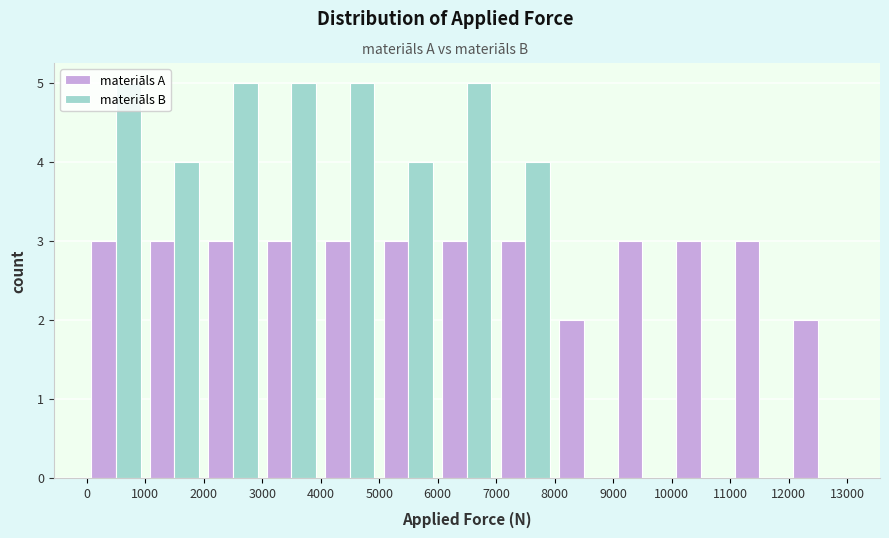

What is the height of the materiāls B bar covering 2000 to 3000 on the x-axis? The values are not printed on the chart, so give them approximately, as read against the axis.

5